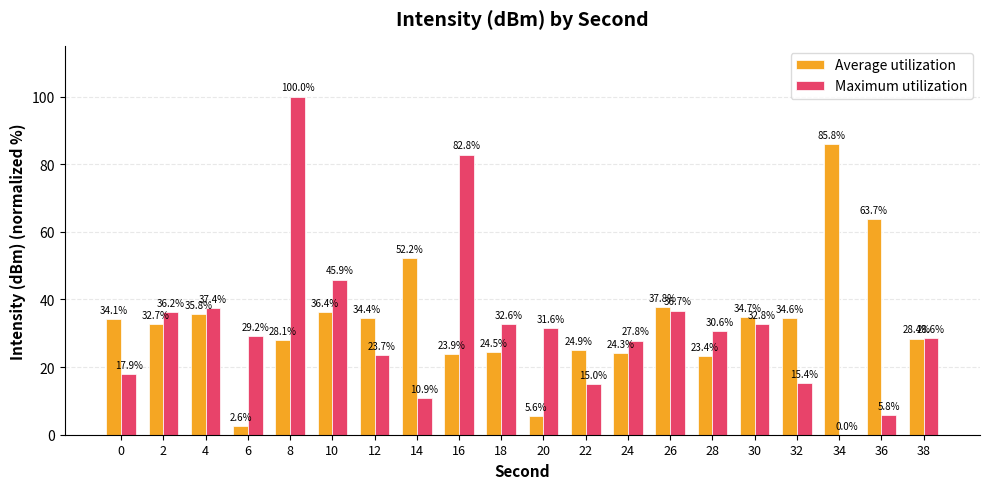

What is the difference between the Average utilization values at 2 and 22?

7.8